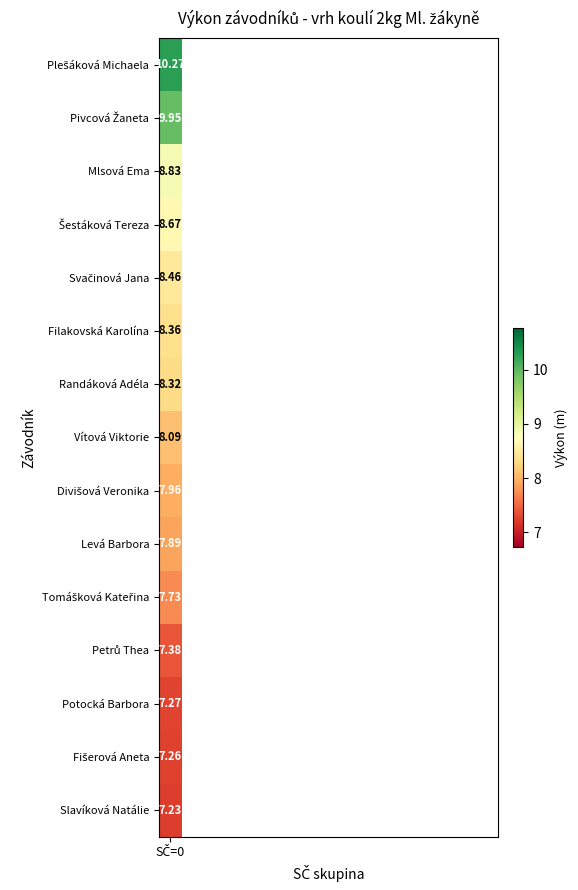

Reading left to right, what are all the values shown in this chart?

SČ=0=10.3	1=9.9	2=8.8	3=8.7	4=8.5	5=8.4	6=8.3	7=8.1	8=8.0	9=7.9	10=7.7	11=7.4	12=7.3	13=7.3	14=7.2